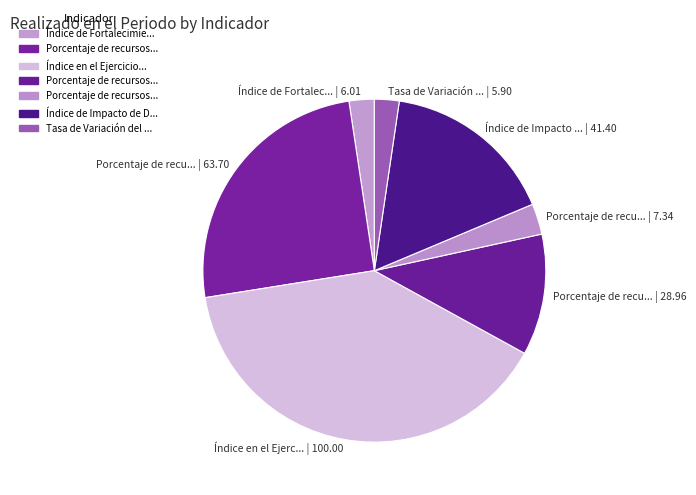

How many slices are in this pie chart?

7